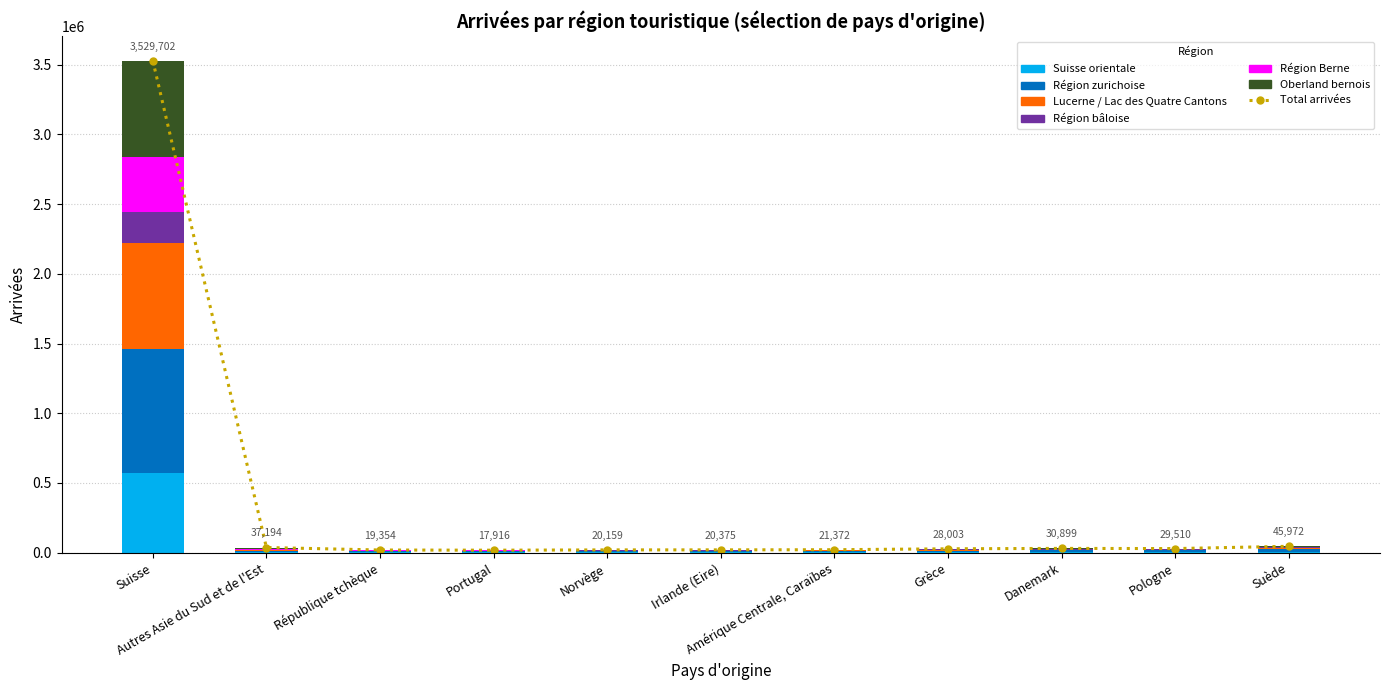

The value of Région bâloise at Amérique Centrale, Caraïbes is 1279. True or false?

True